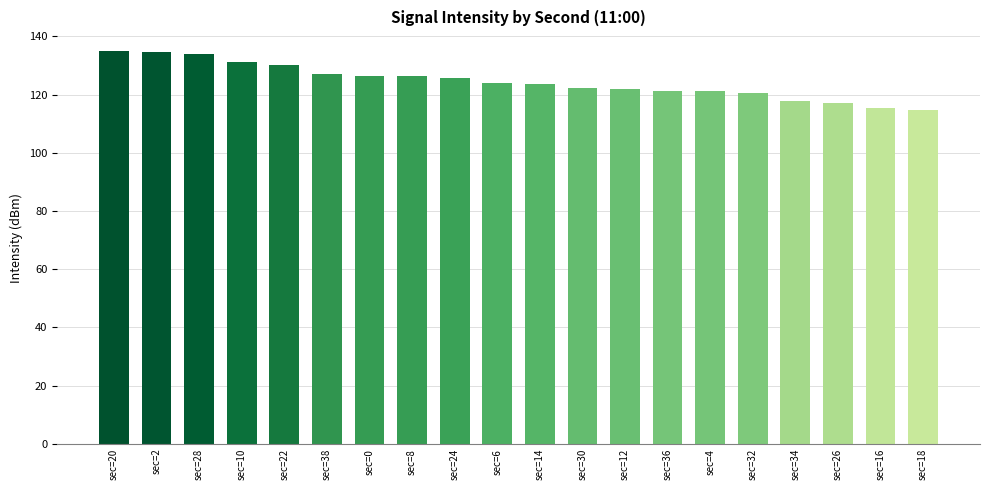

How many data points does each series have?

20